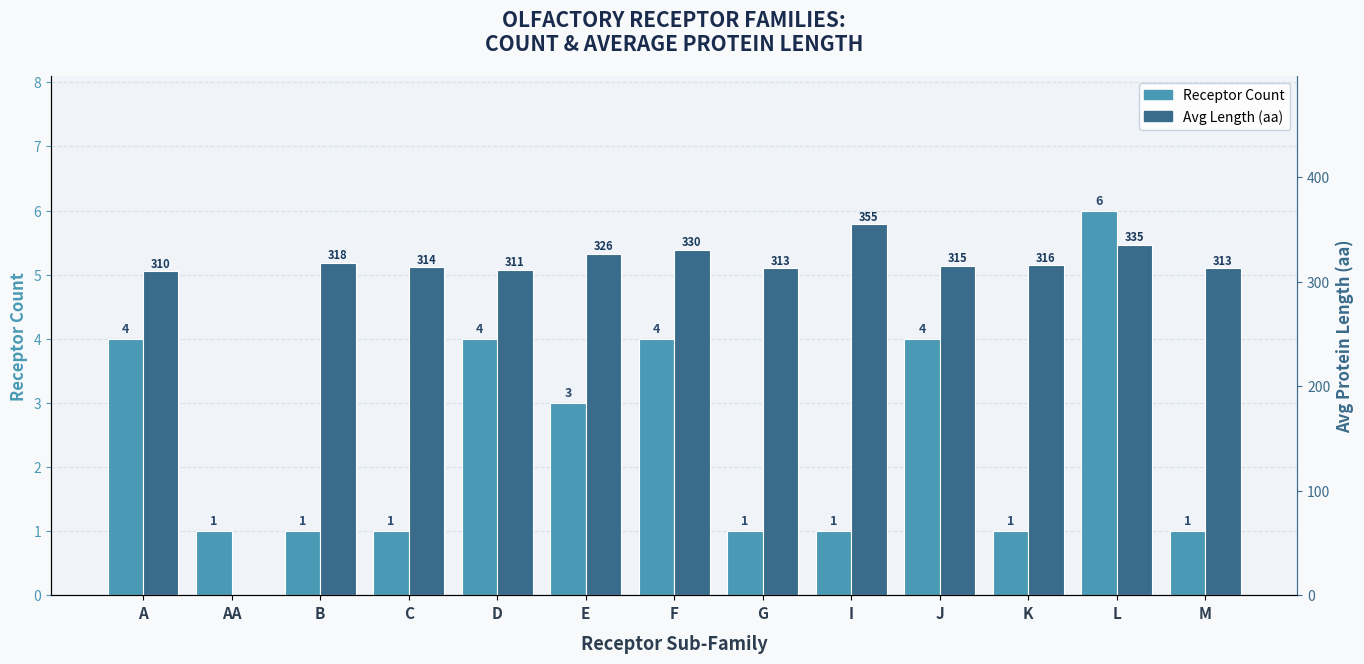

Count the number of categories in the chart.

13